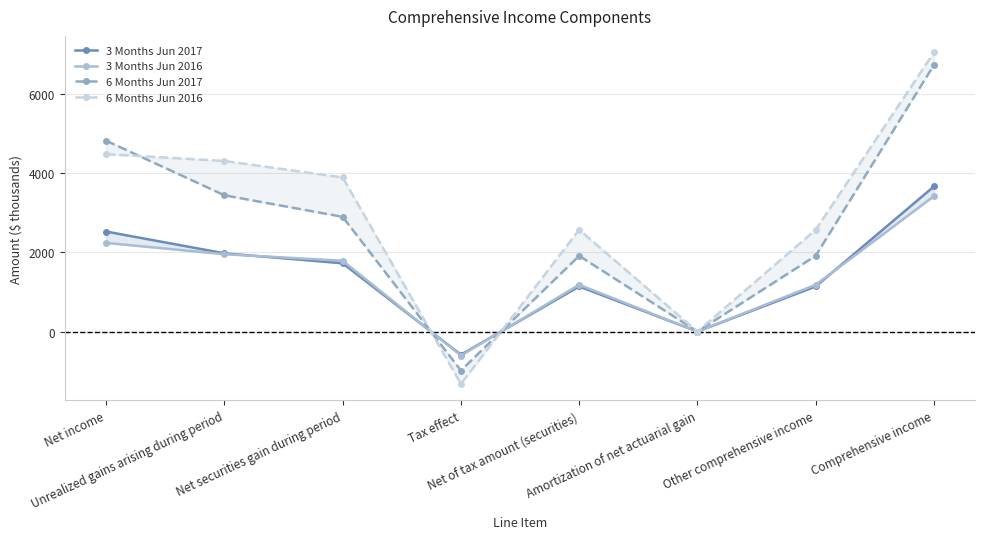

What is the value of the 3 Months Jun 2016 point at the 6th from the left?

-1